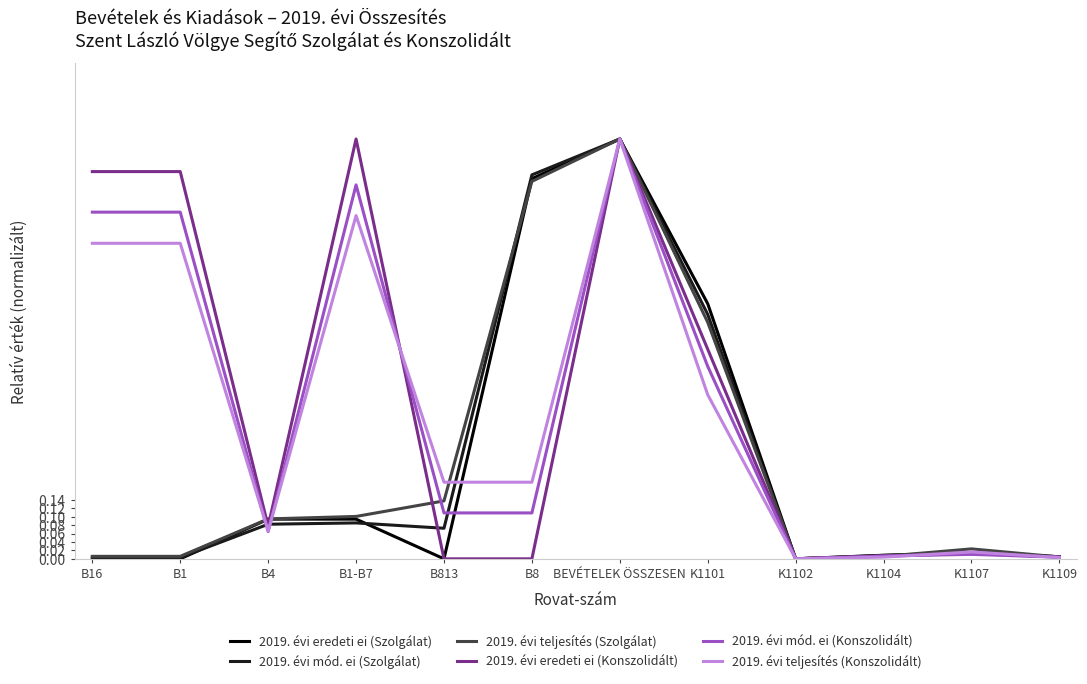

True or false: 2019. évi teljesítés (Konszolidált) has a value of 0.0 at B4.

False